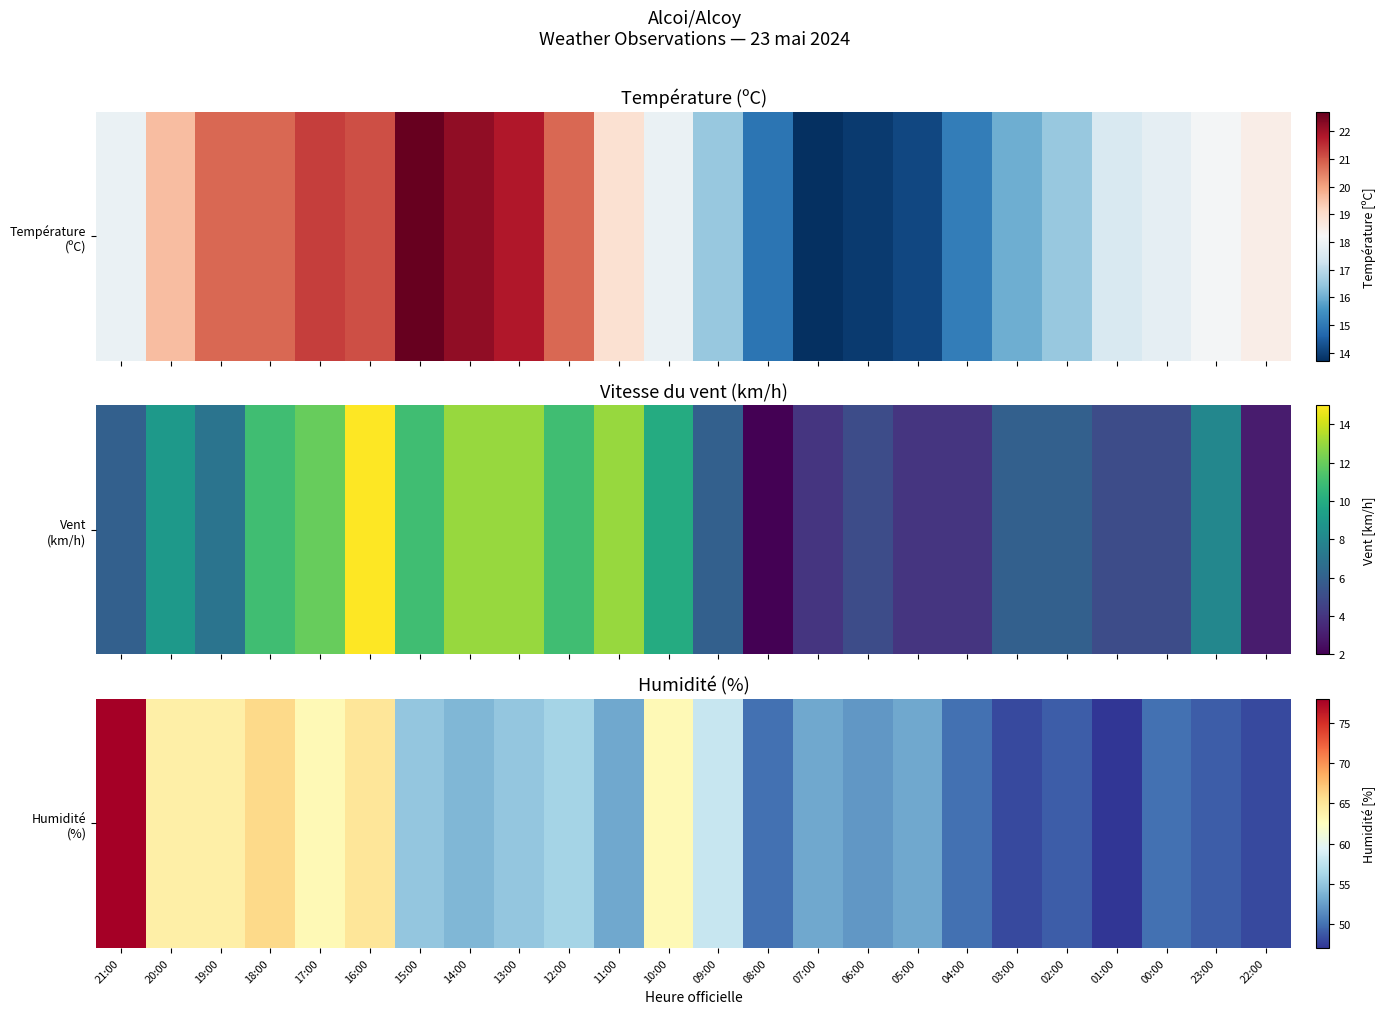

How many data points are above 54?

11